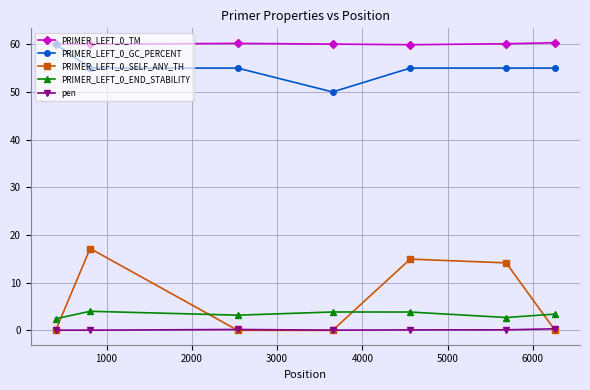

How many series are shown in this chart?

5